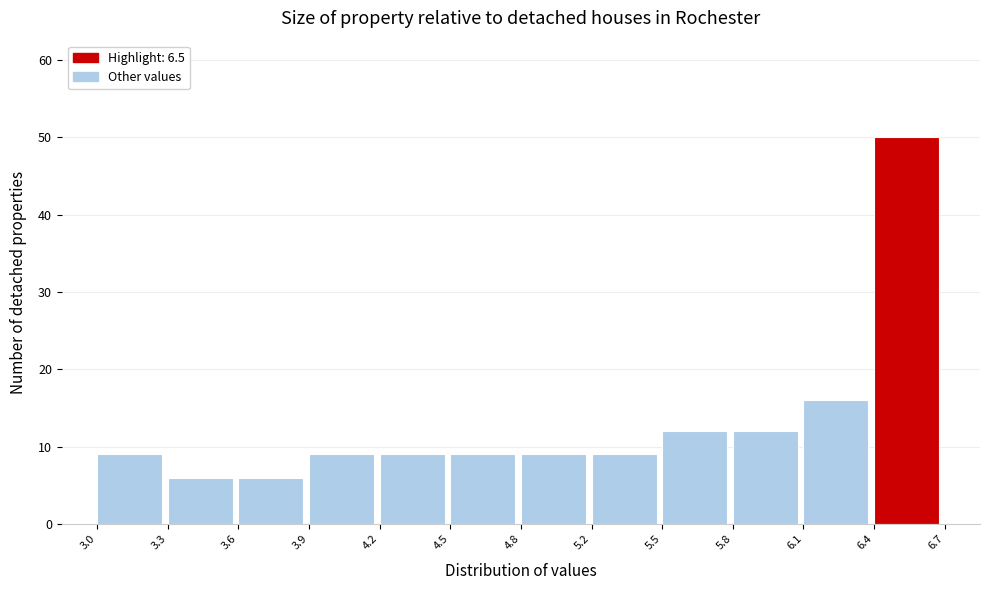

Reading left to right, list all the values displayed in this chart.

3.0=9	3.3=6	3.6=6	3.9=9	4.2=9	4.5=9	4.8=9	5.2=9	5.5=12	5.8=12	6.1=16	6.4=50